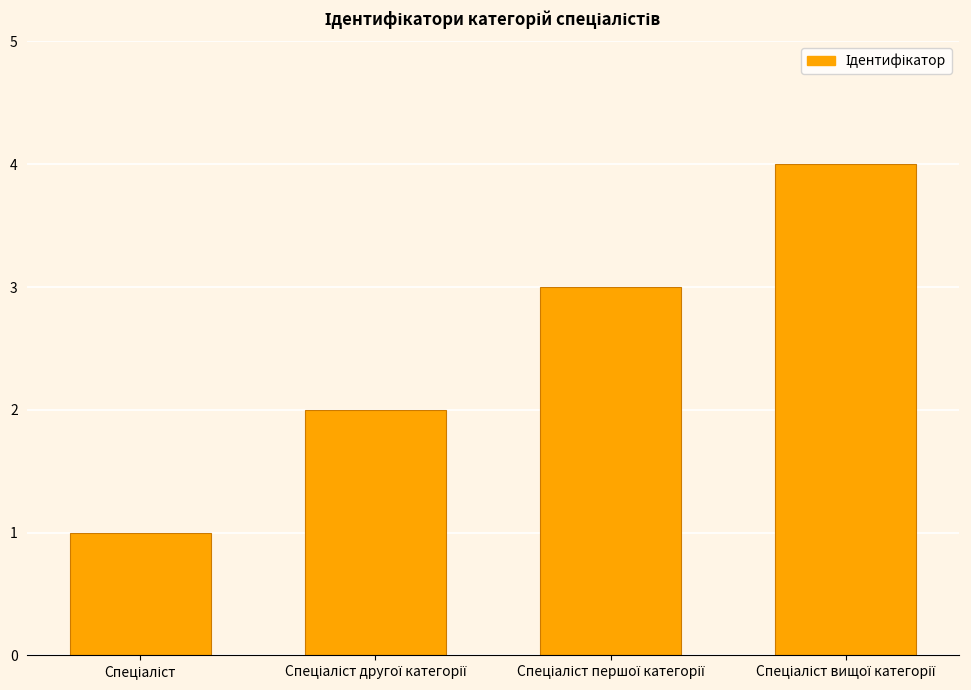

What is the difference between the maximum and minimum values?

3